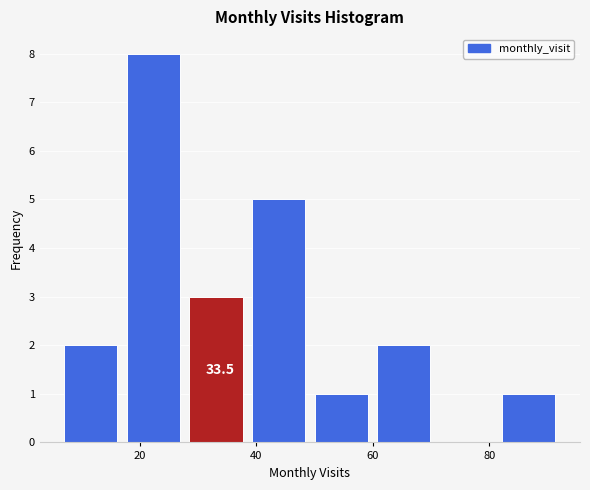

Over which range of the x-axis is the bar tallest?

18 to 28